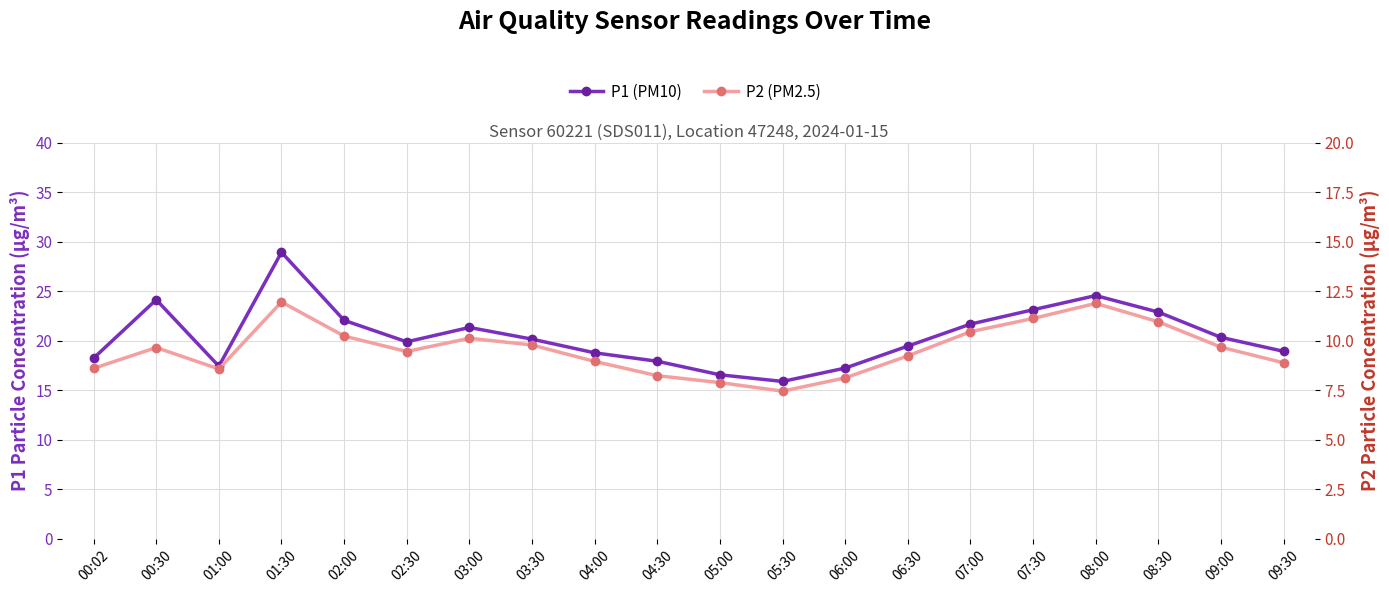

Between 07:00 and 09:00, which series saw the biggest shift?

P1 (PM10)